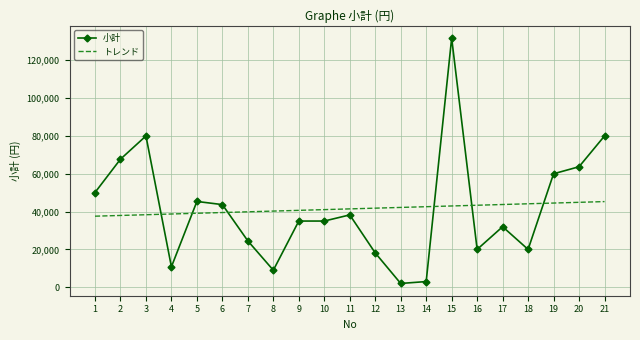

True or false: トレンド has a value of 39499.4 at 6.

True